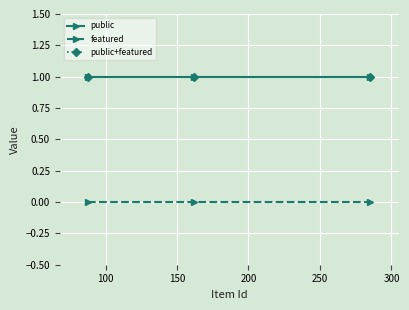

What is the value of the public+featured point at the 1st from the left?

1